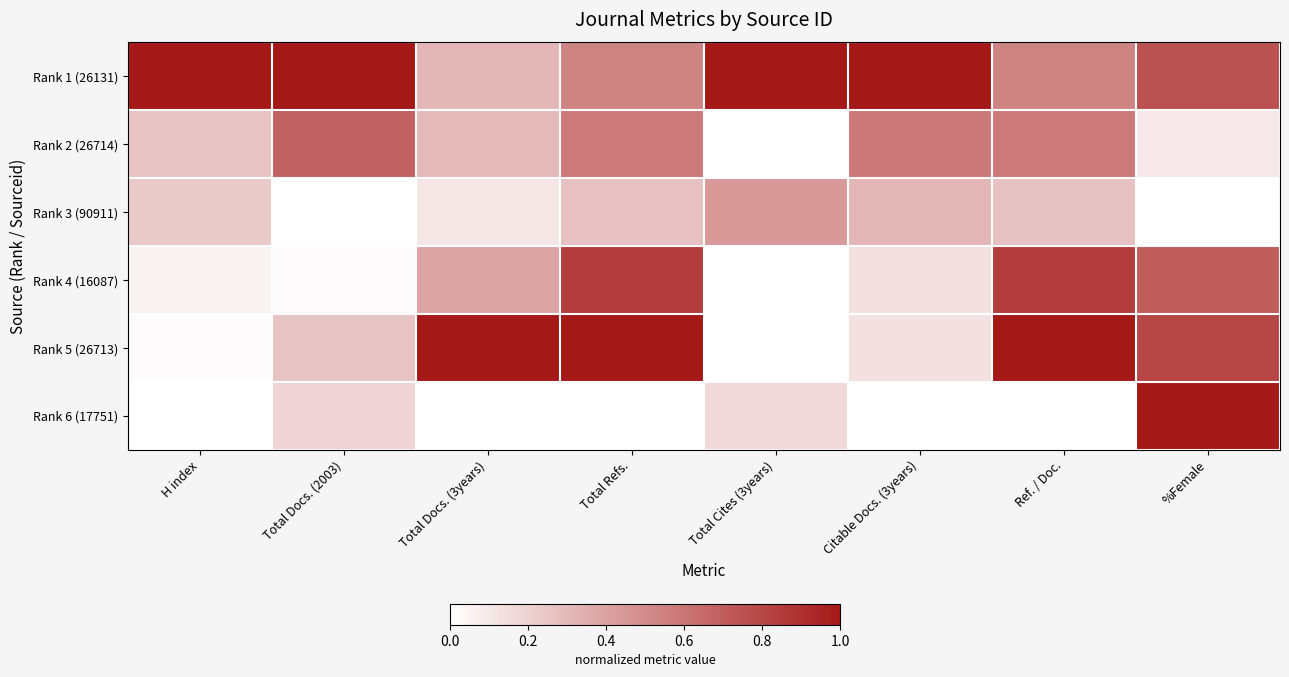

Which series has the widest spread of values?

Rank 5 (26713)